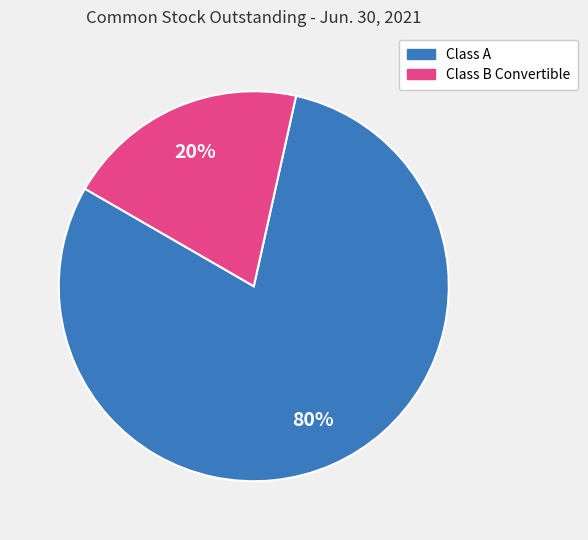

To the nearest percent, what is the difference between the largest and smallest slice percentages?

60%